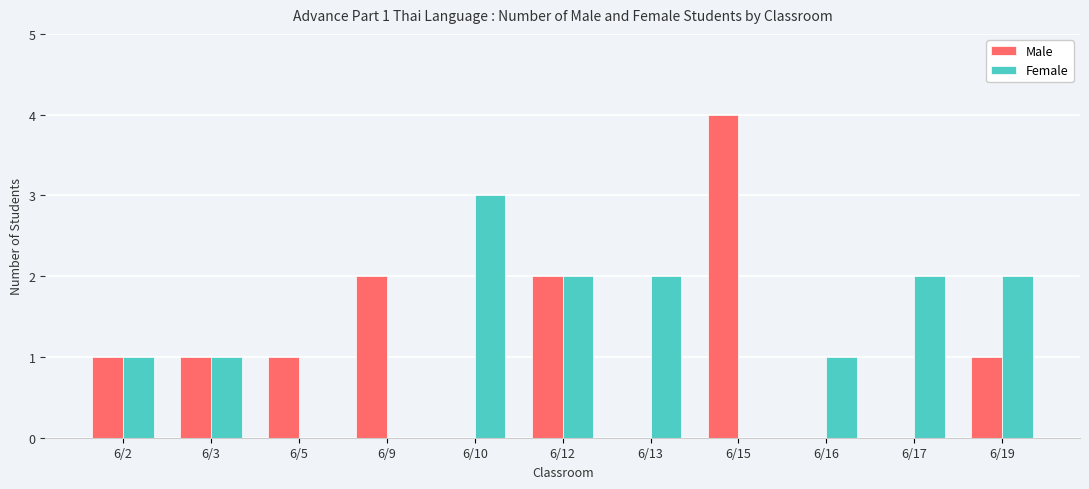

How many series are shown in this chart?

2